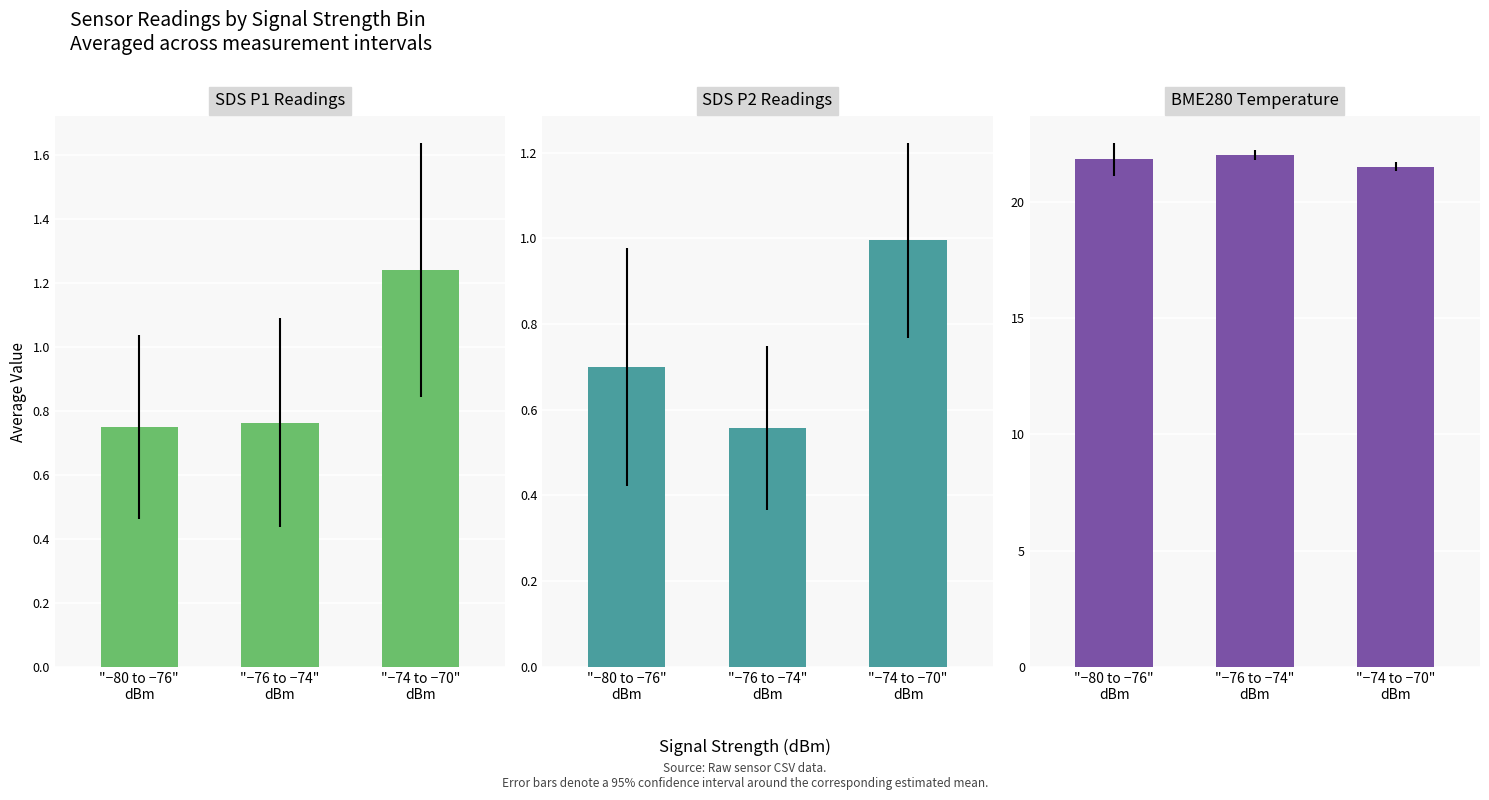

True or false: SDS P2 has a value of 1.0 at "−74 to −70"
dBm.

True